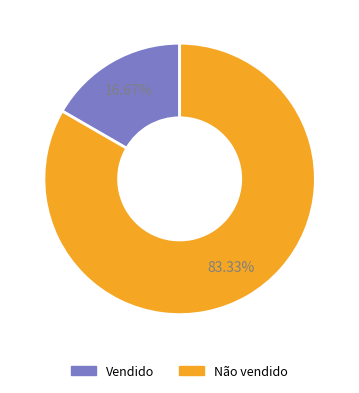

Is it true that Não vendido is 83% of the pie?

True